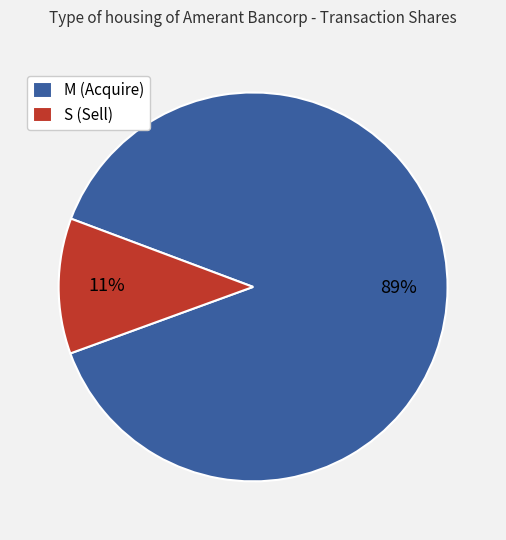

To the nearest percent, what is the average slice percentage?

50%